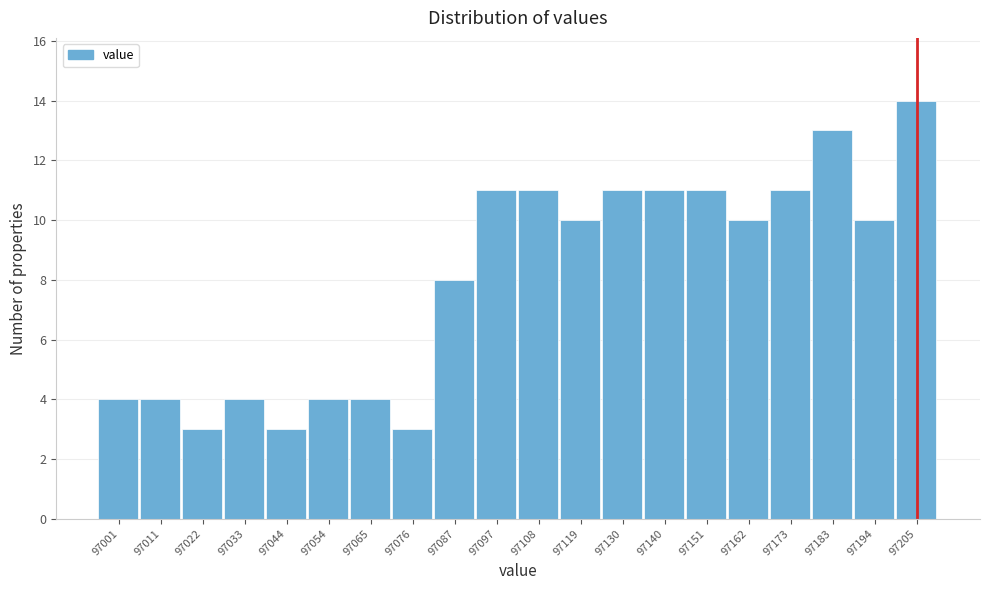

Reading right to left, what are all the values shown in this chart?

97205=14	97194=10	97183=13	97173=11	97162=10	97151=11	97140=11	97130=11	97119=10	97108=11	97097=11	97087=8	97076=3	97065=4	97054=4	97044=3	97033=4	97022=3	97011=4	97001=4